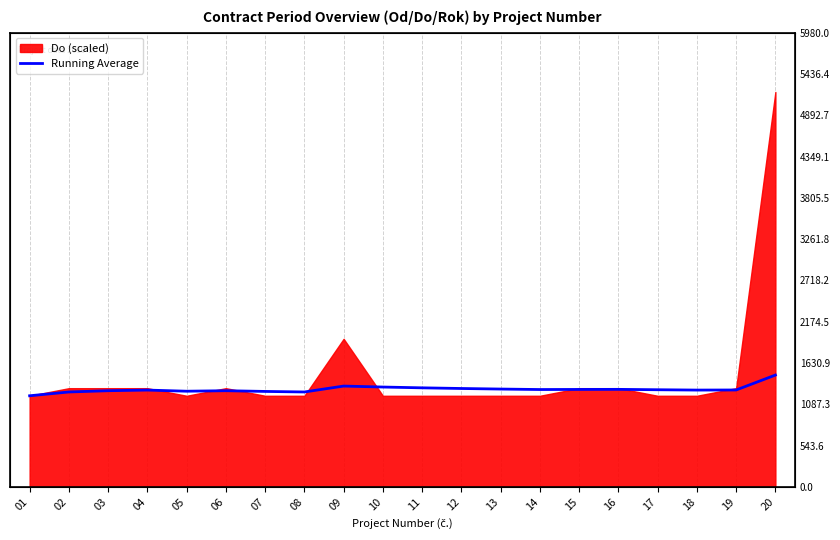

What is the value of the 8th point from the left?

1250.0